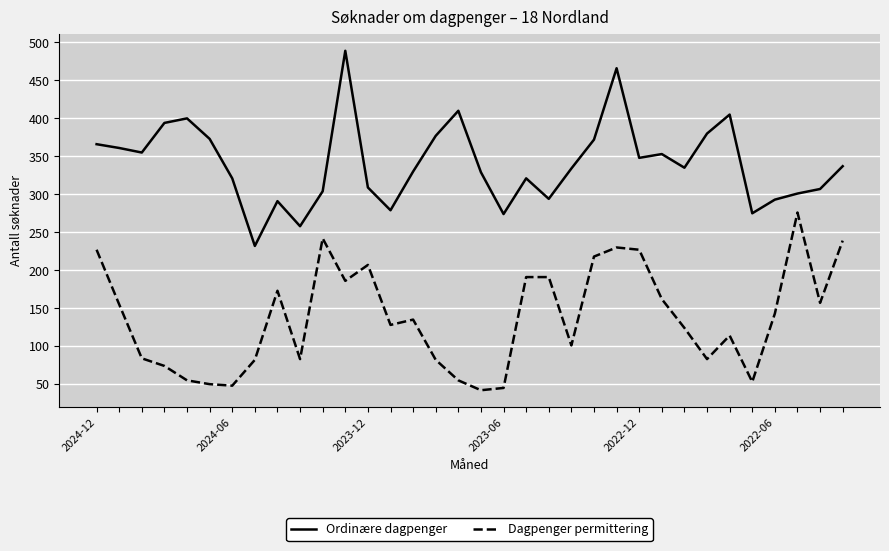

Rank the series by their average value, from lowest to highest.

Dagpenger permittering, Ordinære dagpenger